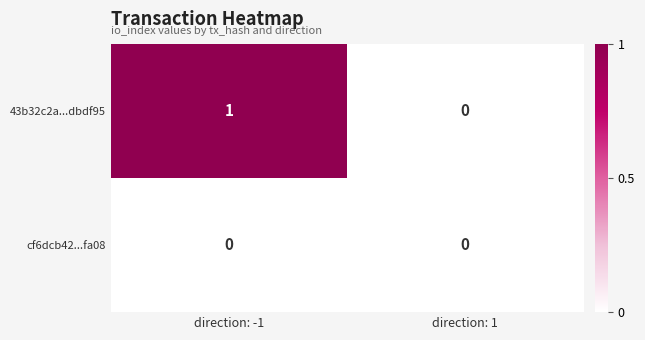

Reading right to left, list all the values displayed in this chart.

43b32c2a...dbdf95: direction: 1=0	direction: -1=1
cf6dcb42...fa08: direction: 1=0	direction: -1=0